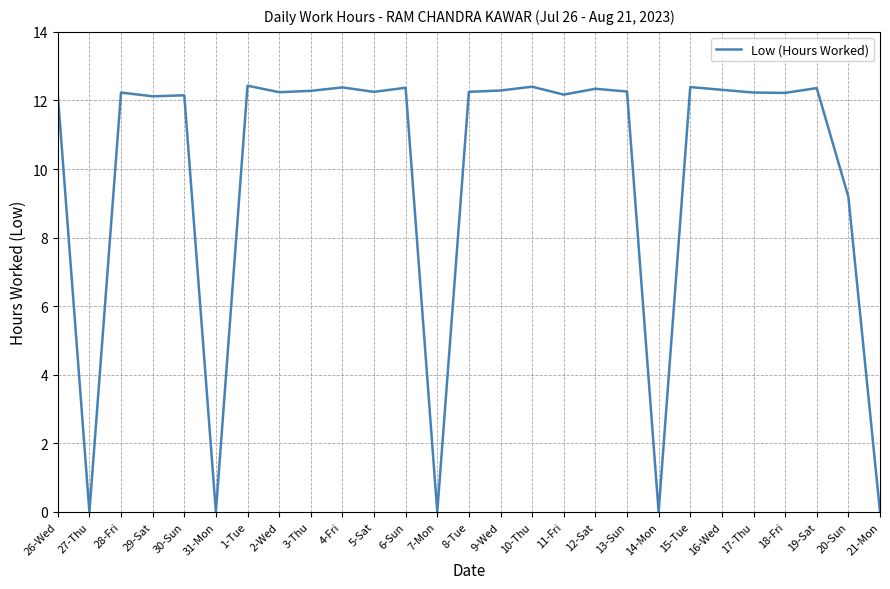

What is the average value?

9.9